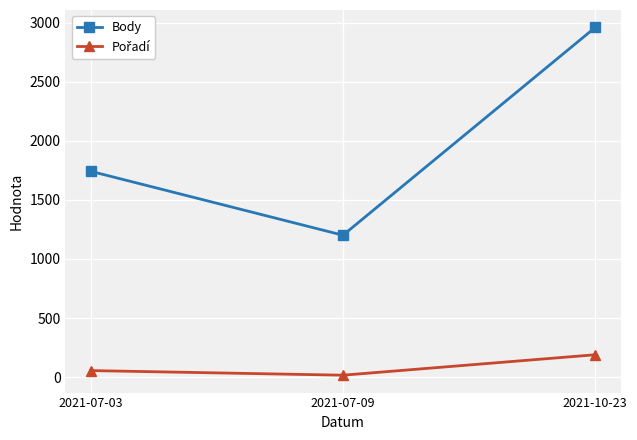

What is the difference between the maximum and minimum values in the Body series?

1758